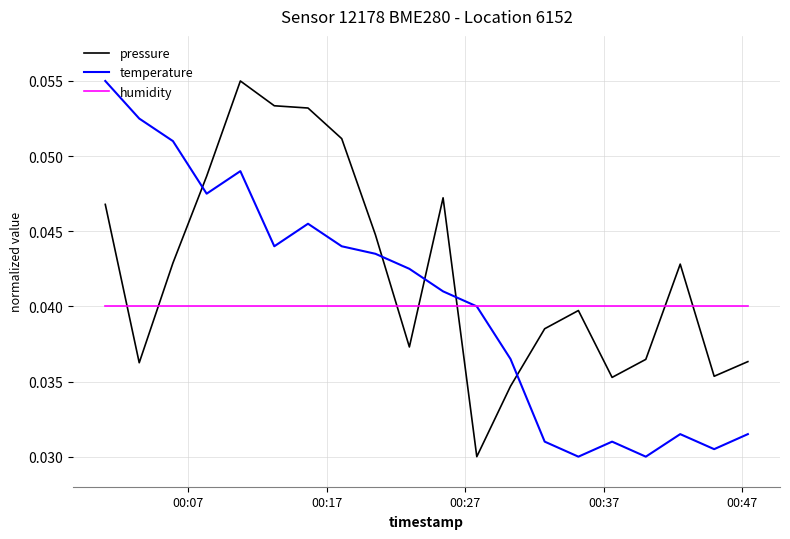

How many intersections are there between temperature and pressure?

5